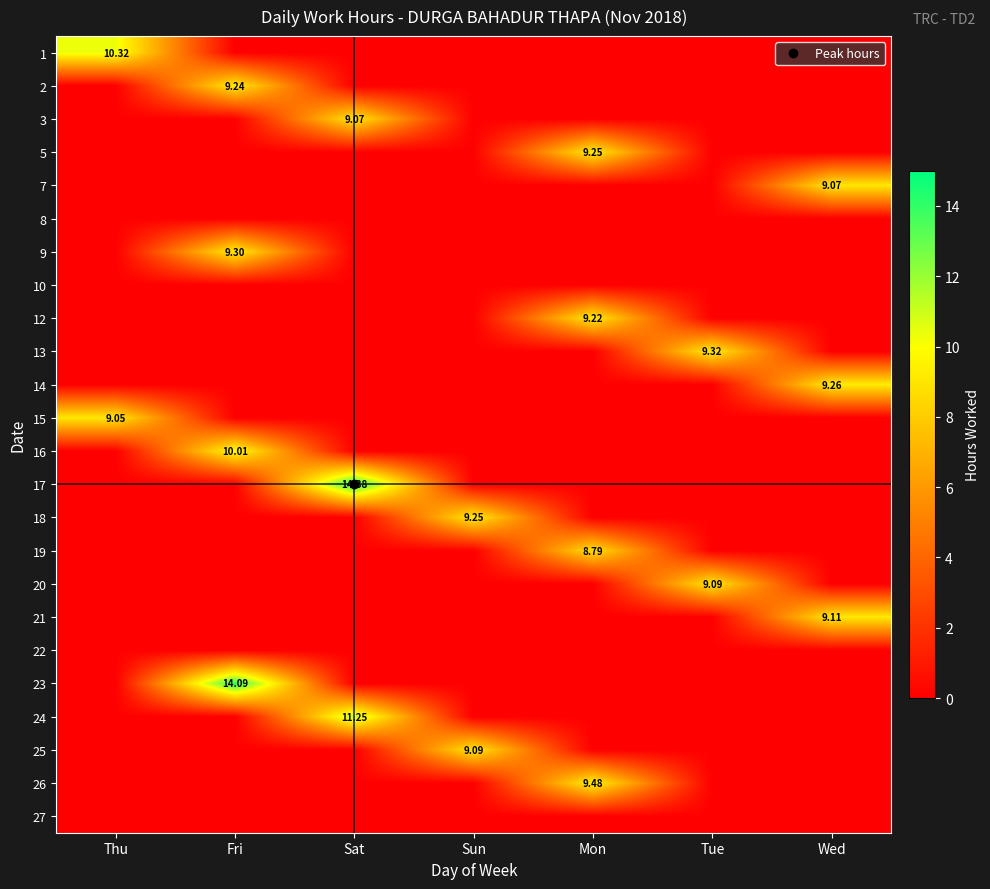

How many data points in 18 are above 0?

1